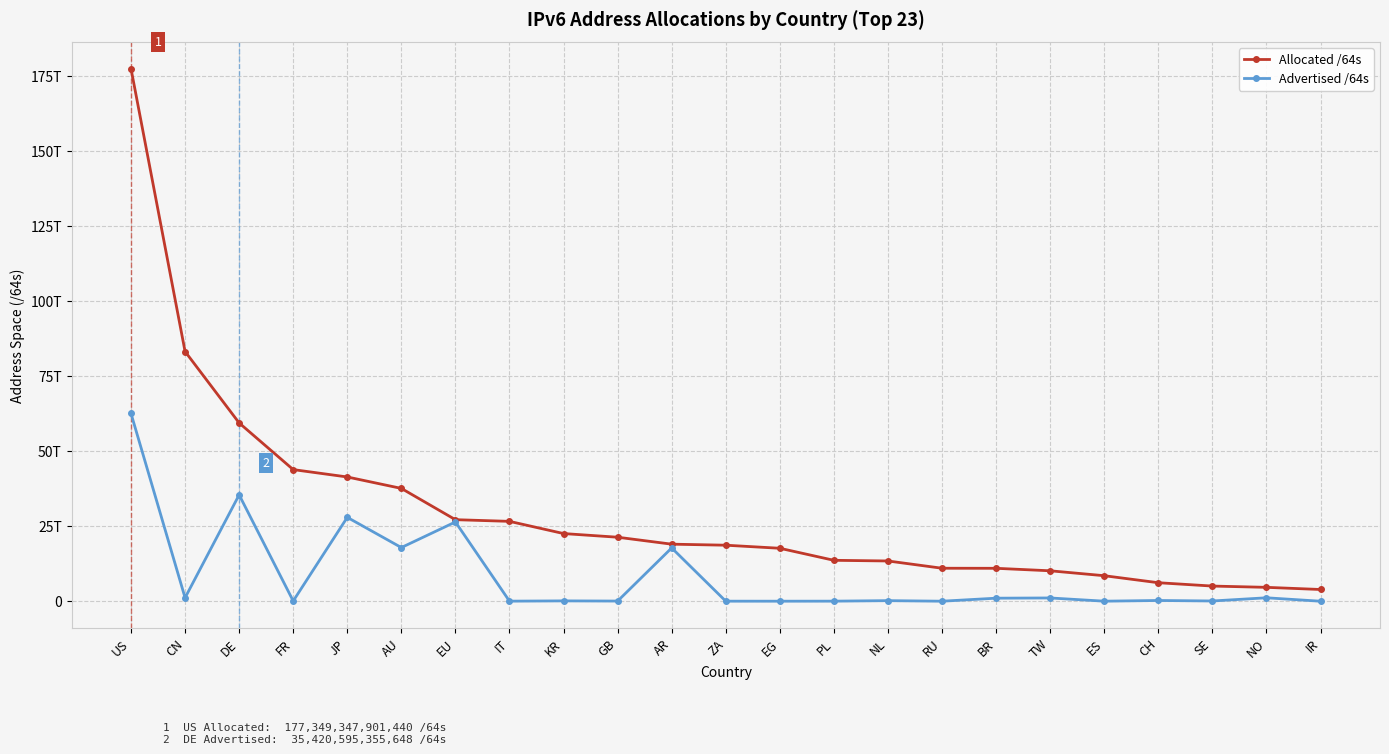

Does the chart have visible grid lines?

Yes